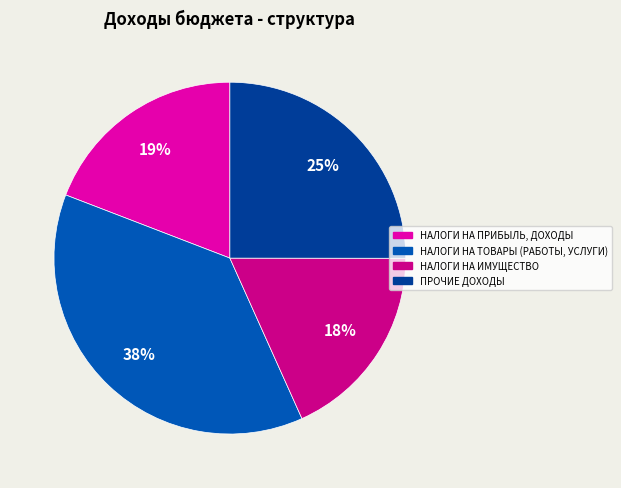

Do НАЛОГИ НА ПРИБЫЛЬ, ДОХОДЫ and НАЛОГИ НА ИМУЩЕСТВО together represent more than half of the pie?

No